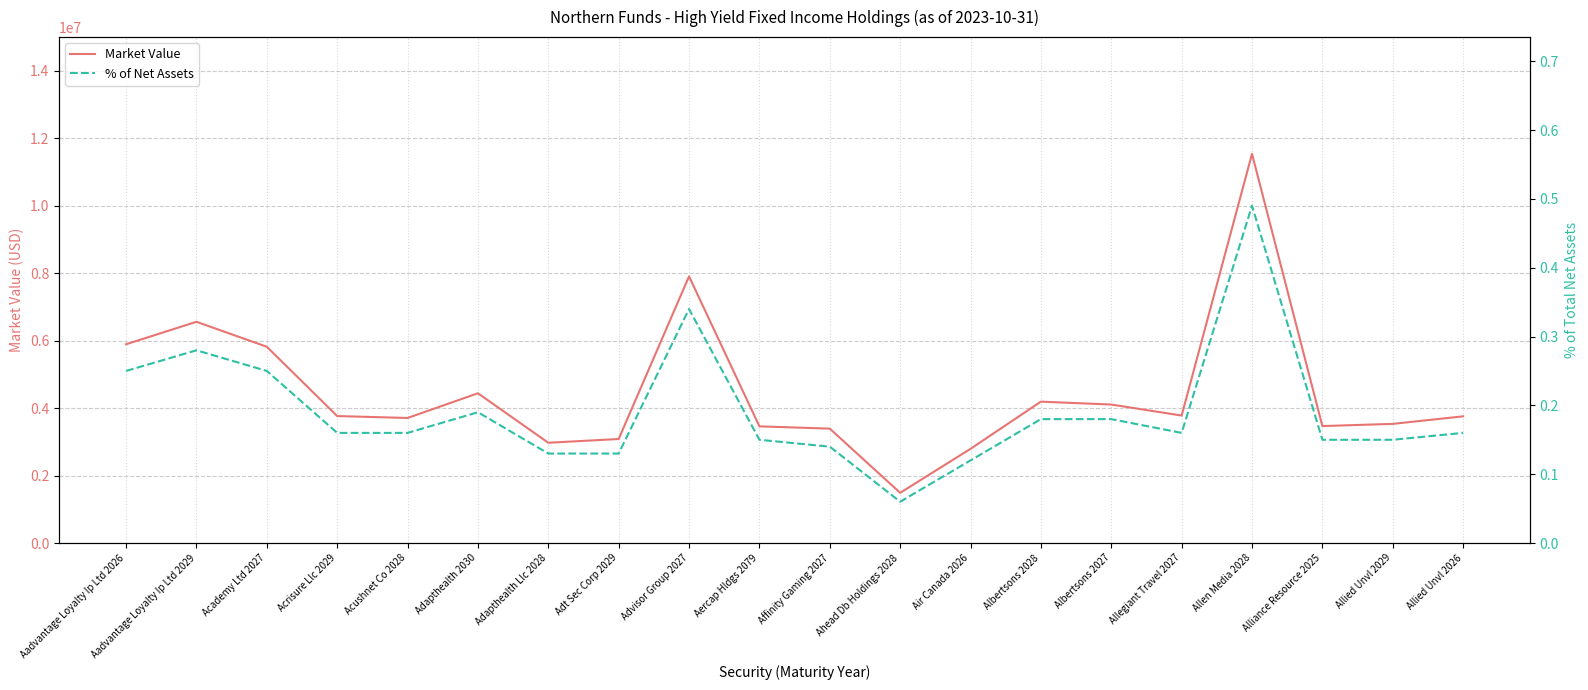

The value of % of Net Assets at Allen Media 2028 is 0.5. True or false?

True